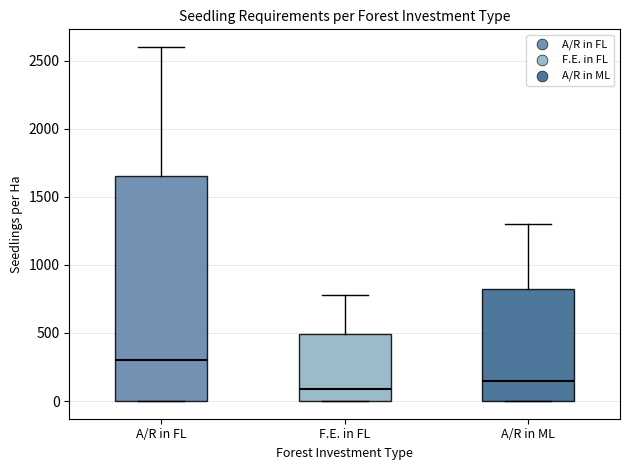

Where does the upper whisker of the box for A/R in ML end on the y-axis? The values are not printed on the chart, so give them approximately, as read against the axis.

1300